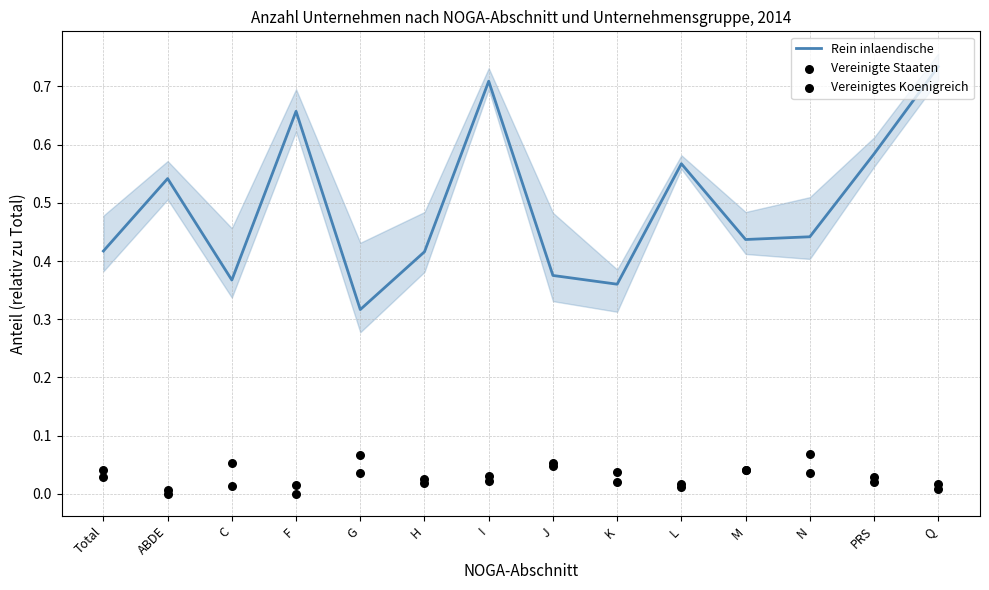

Which series has the largest total across all categories?

Rein inlaendische